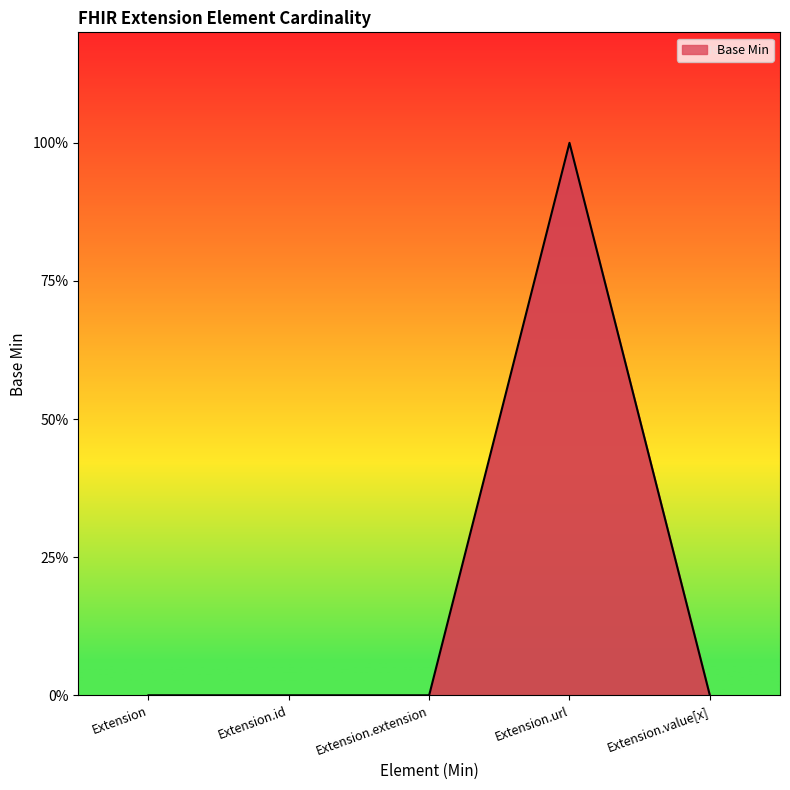

Reading right to left, transcribe all the data shown in this chart.

0	1	0	0	0